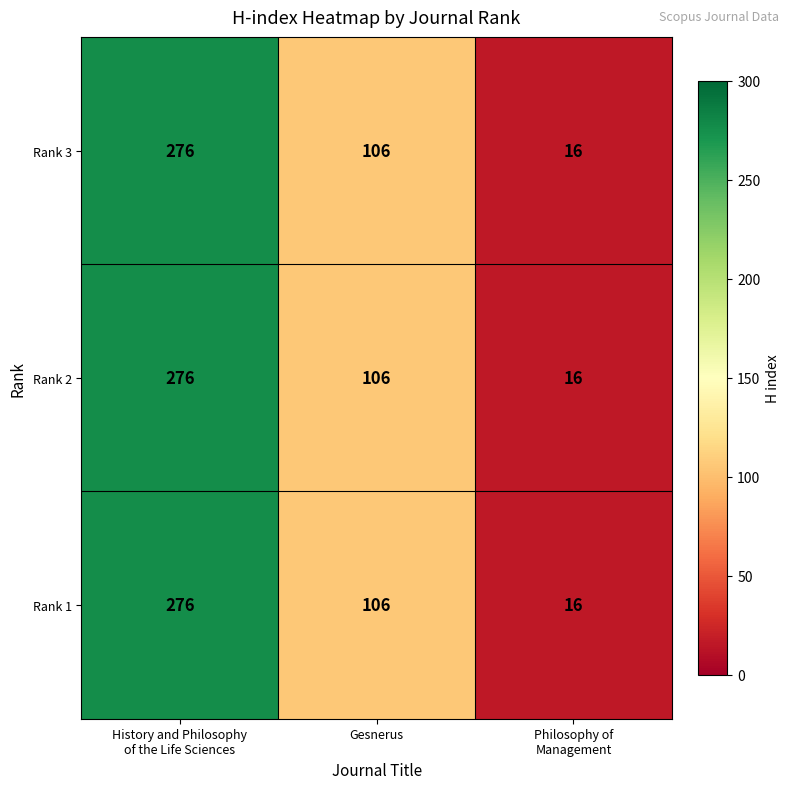

Is it true that Rank 2 equals 167 at Gesnerus?

False